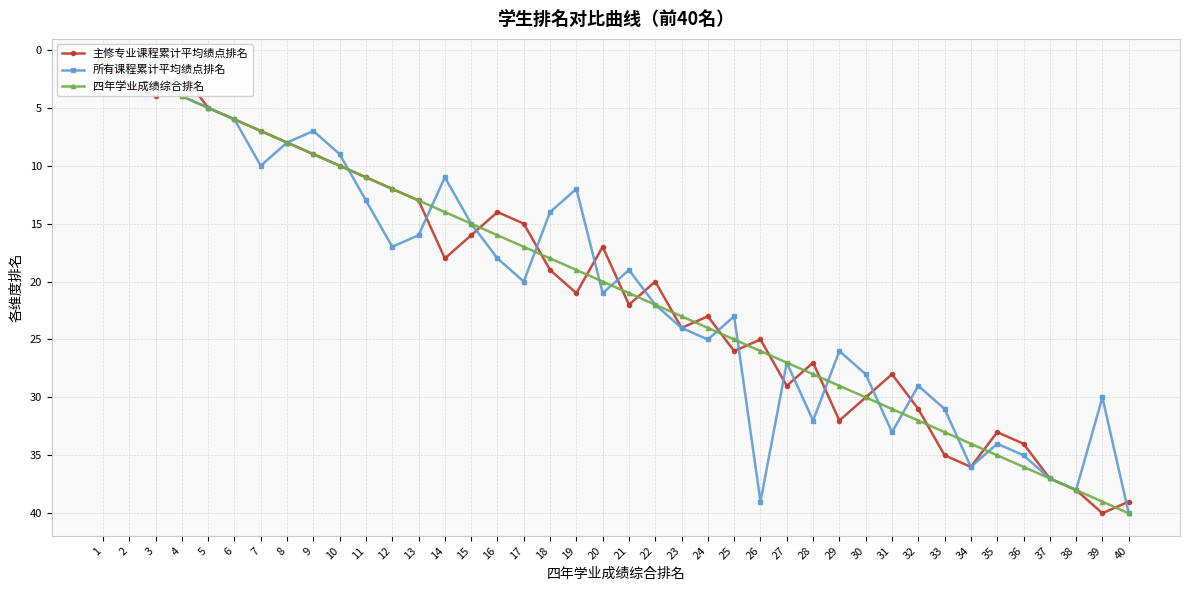

Rank the series at 25 from highest to lowest value.

主修专业课程累计平均绩点排名, 四年学业成绩综合排名, 所有课程累计平均绩点排名